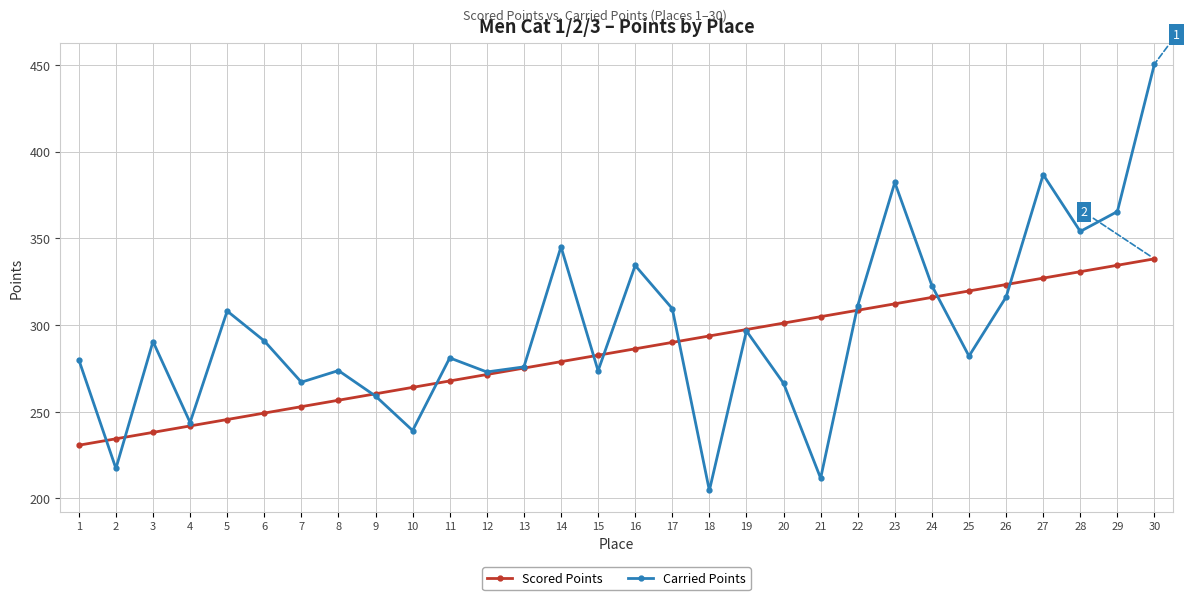

The value of Carried Points at 5 is 164.4. True or false?

False